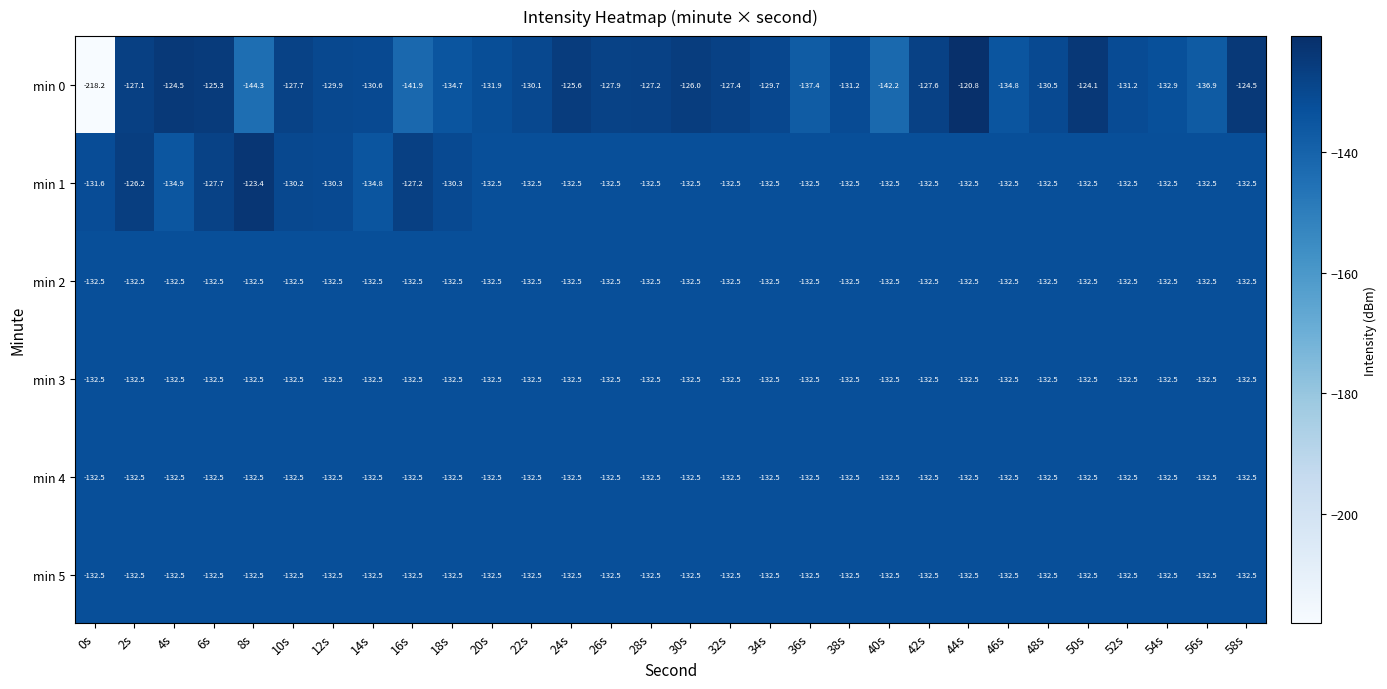

The value of min 0 at 48s is -130.5. True or false?

True